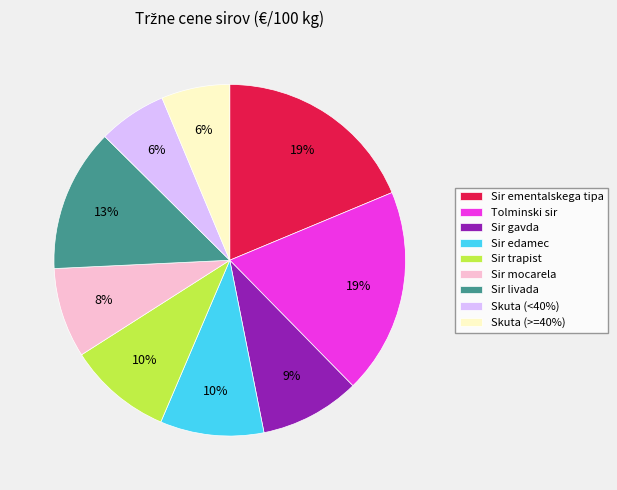

Which has a higher value, Sir mocarela or Tolminski sir?

Tolminski sir